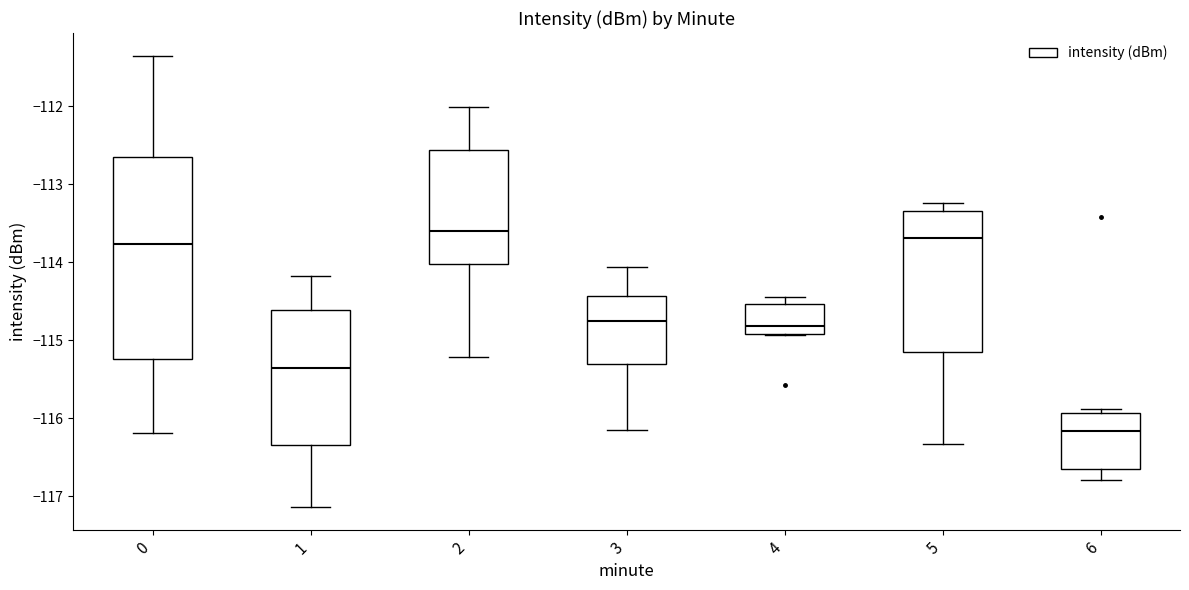

Which box is the tallest, from its lower edge to its upper edge?

0